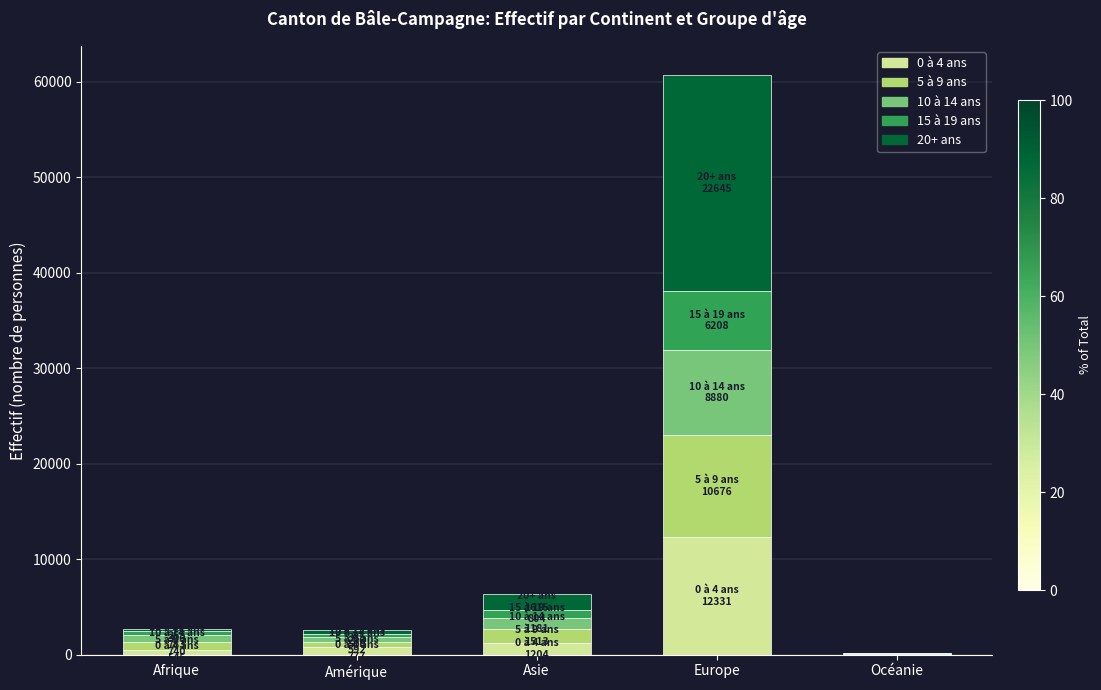

At which category is the sum across all series the highest?

Europe